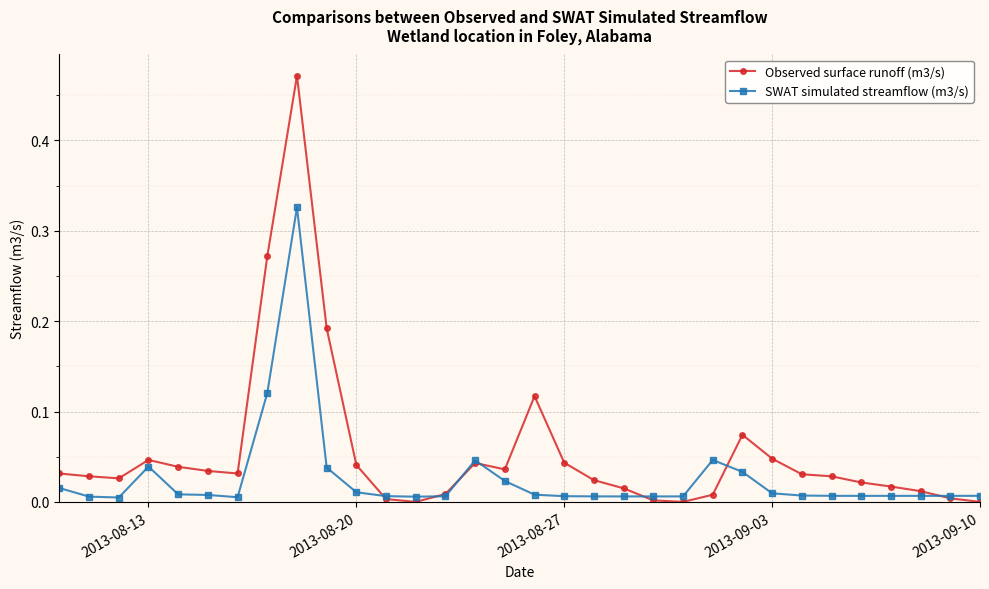

Which series has the largest total across all categories?

Observed surface runoff (m3/s)